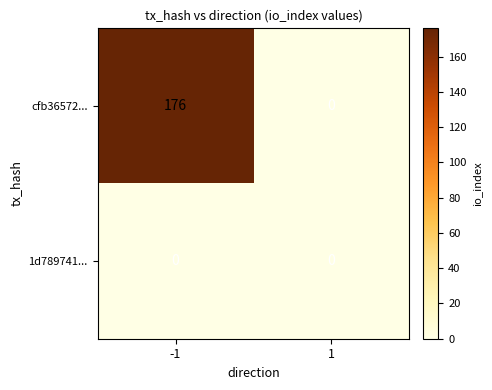

Reading left to right, extract all data points from this chart.

cfb36572...: -1=176	1=0
1d789741...: -1=0	1=0